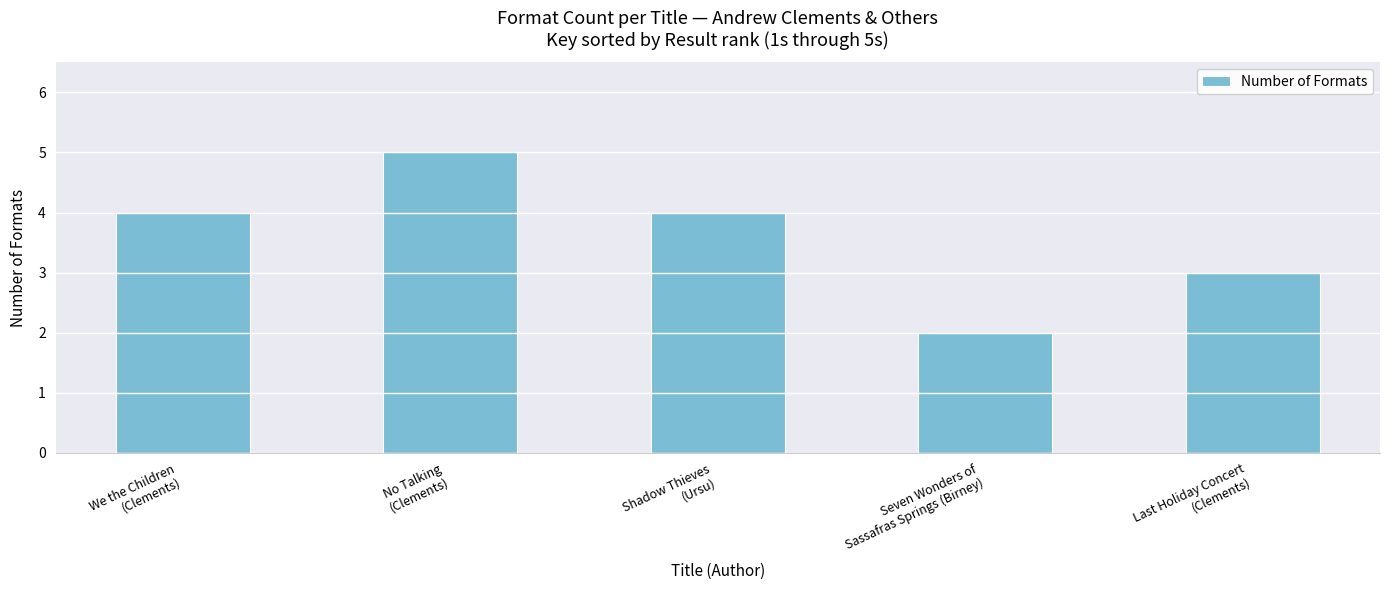

Reading left to right, transcribe all the data shown in this chart.

4	5	4	2	3